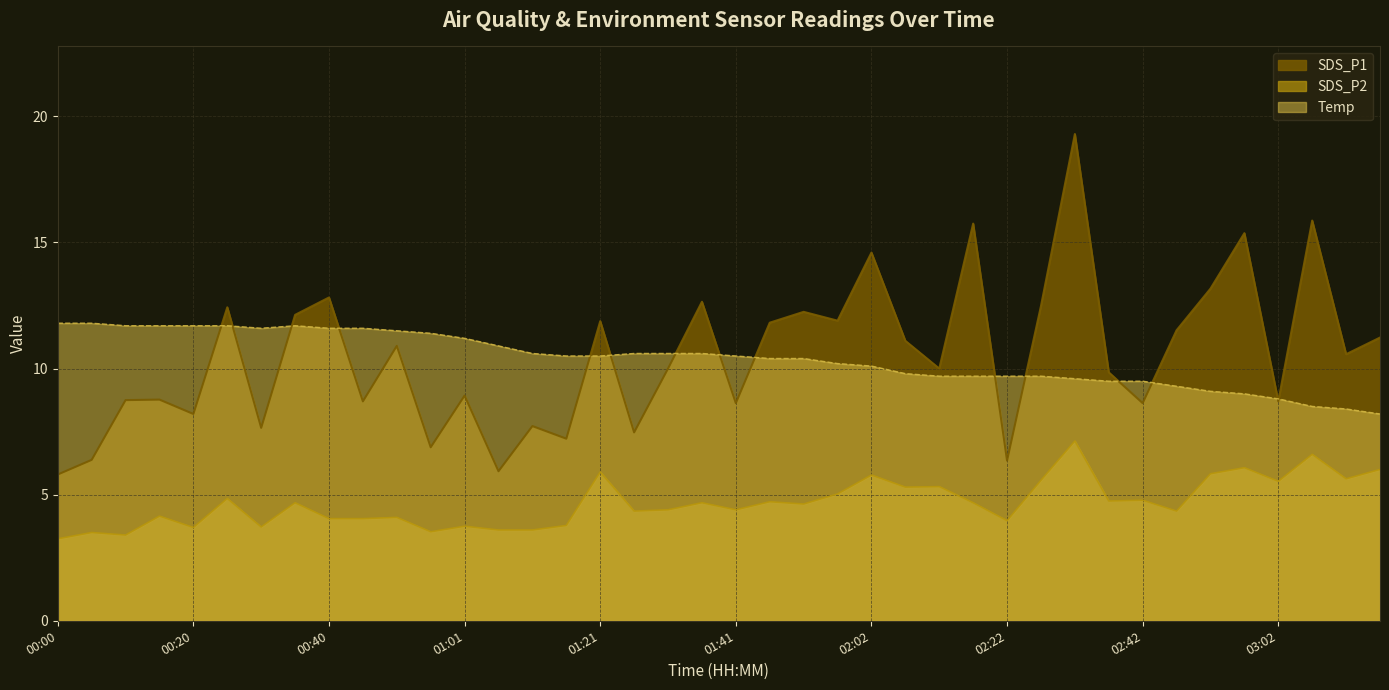

List the series in order of their peak value, lowest first.

SDS_P2, Temp, SDS_P1